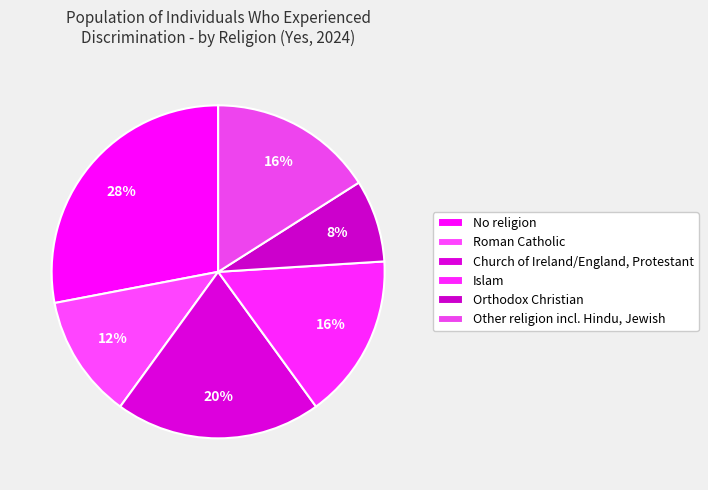

Do No religion and Orthodox Christian together represent more than half of the pie?

No